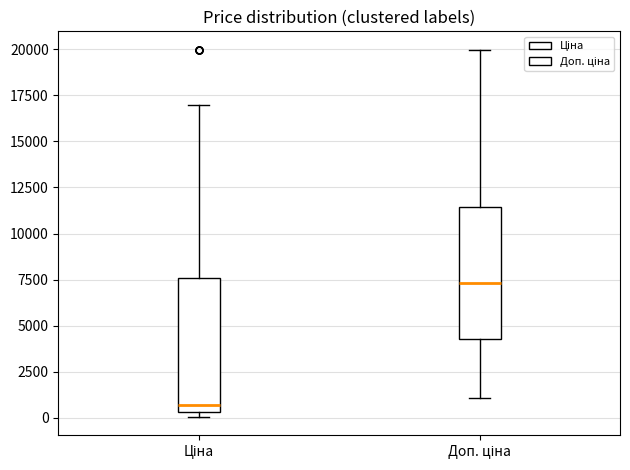

Which box has the lowest median line?

Ціна